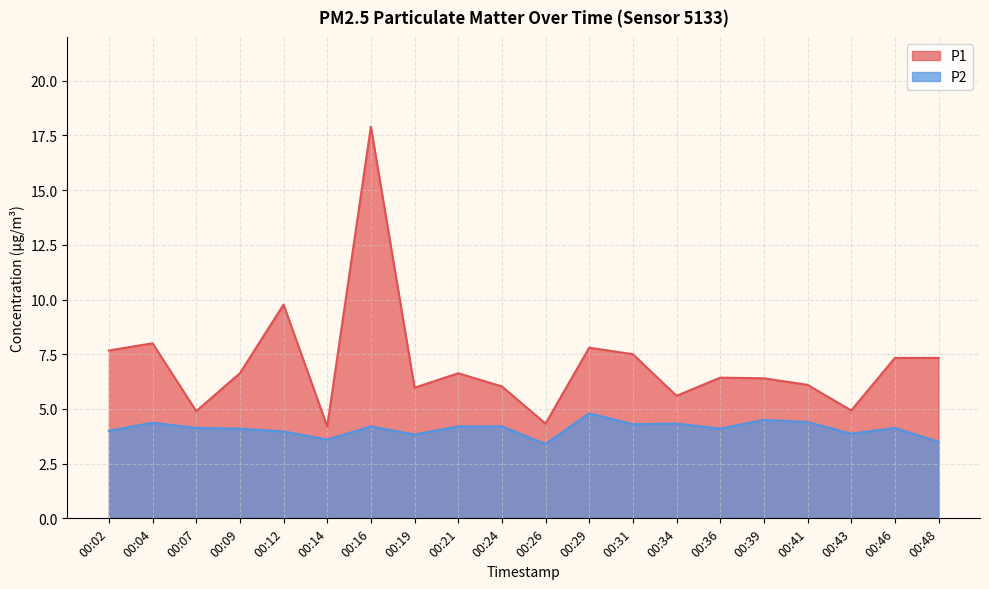

Rank the series by their maximum value, from highest to lowest.

P1, P2